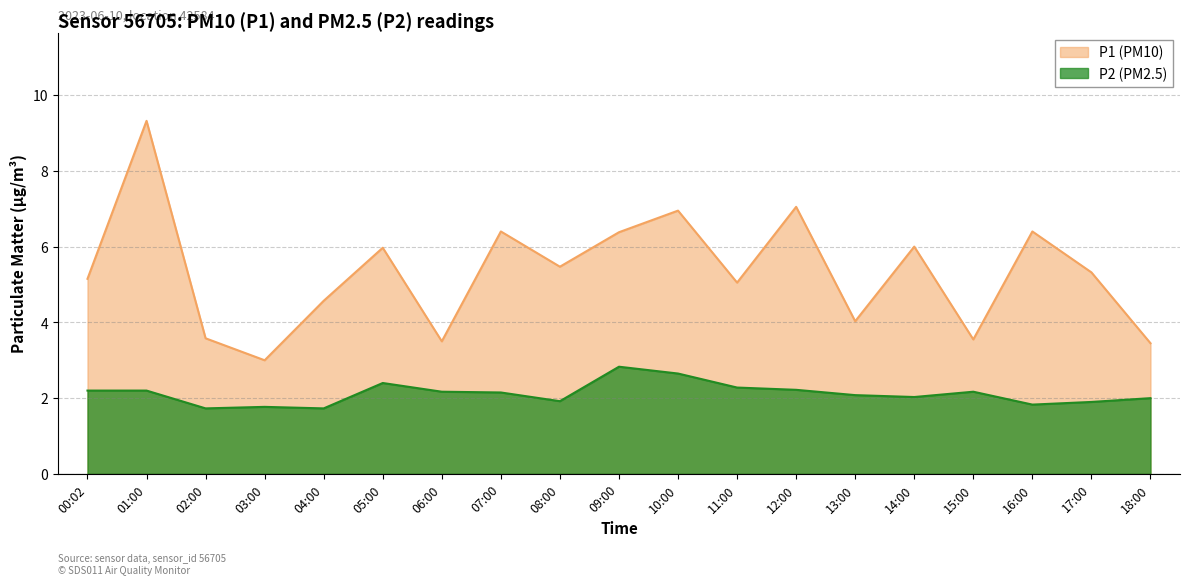

What is the spread (max minus min) of values at 17:00?

3.4